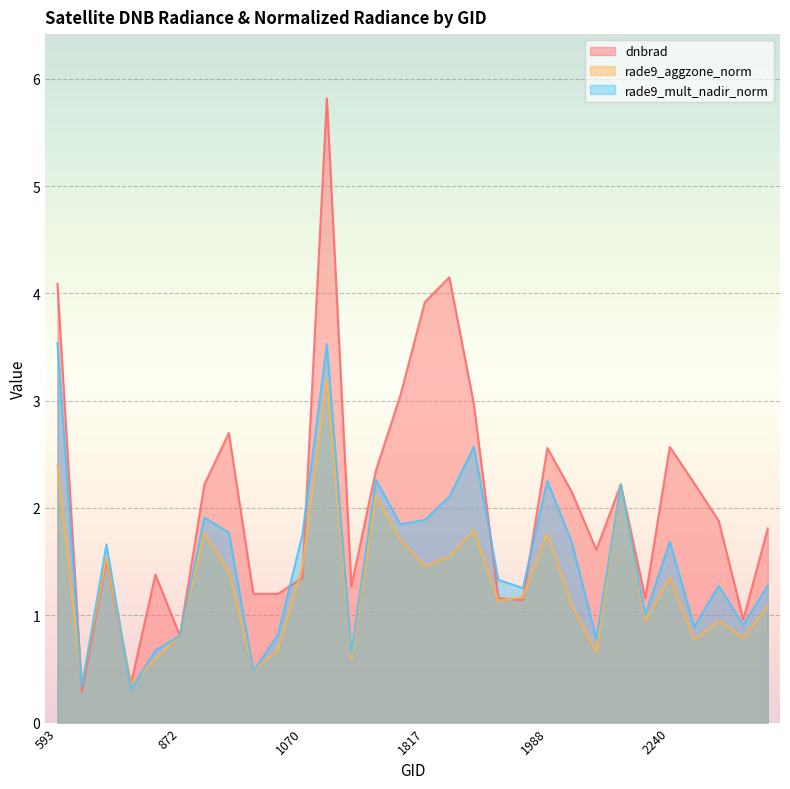

What are all the series names shown in the legend?

dnbrad, rade9_aggzone_norm, rade9_mult_nadir_norm